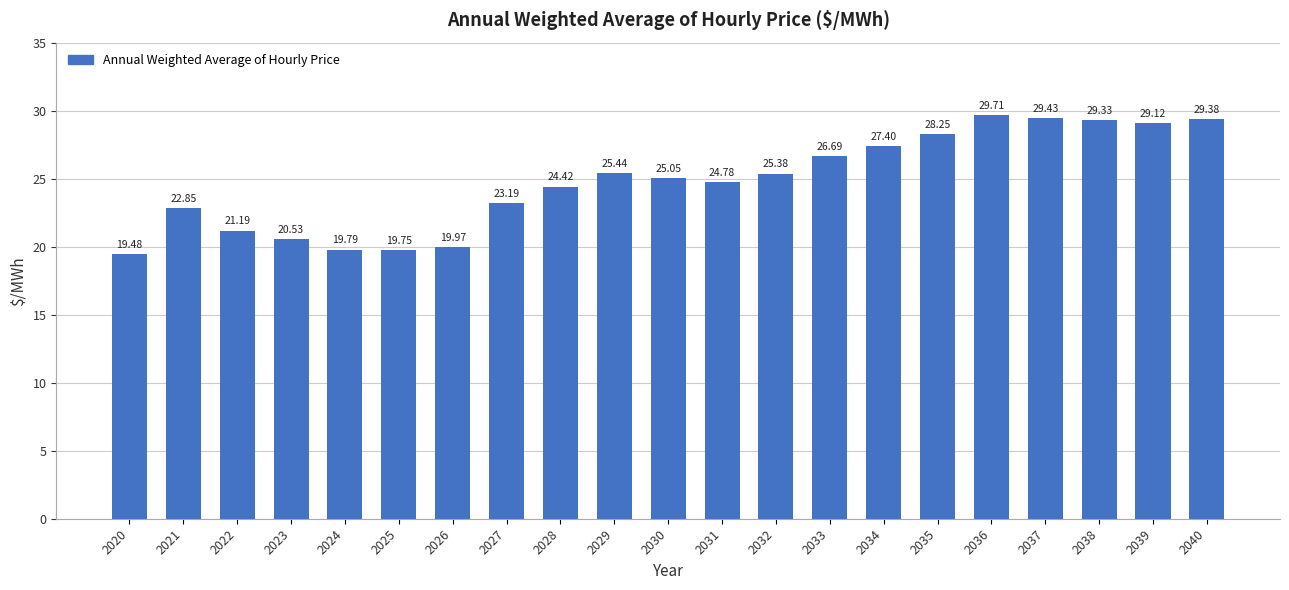

The value at 2029 is 13.2. True or false?

False